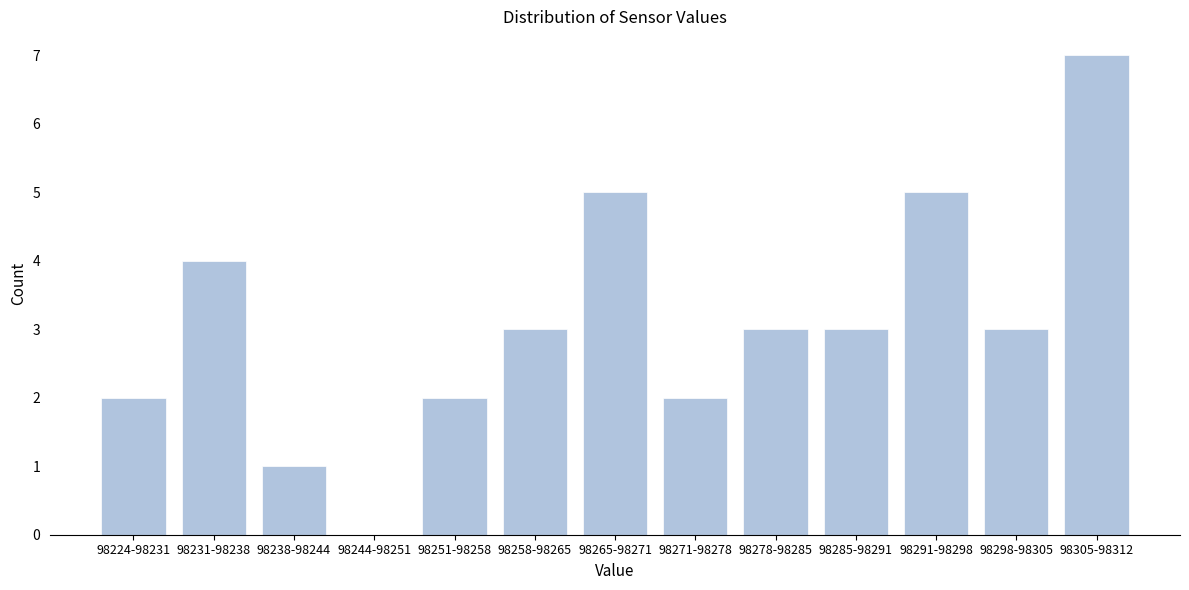

Reading left to right, extract all data points from this chart.

98224-98231=2	98231-98238=4	98238-98244=1	98244-98251=0	98251-98258=2	98258-98265=3	98265-98271=5	98271-98278=2	98278-98285=3	98285-98291=3	98291-98298=5	98298-98305=3	98305-98312=7